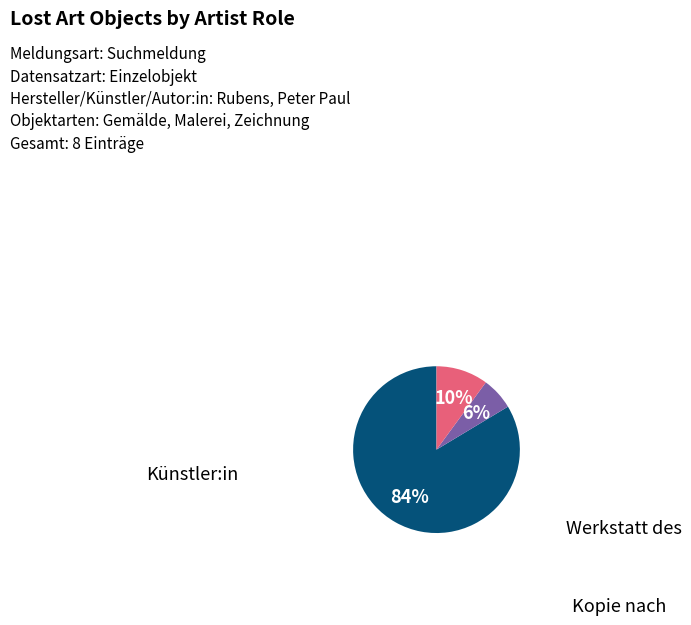

Does any single category account for the majority?

Yes